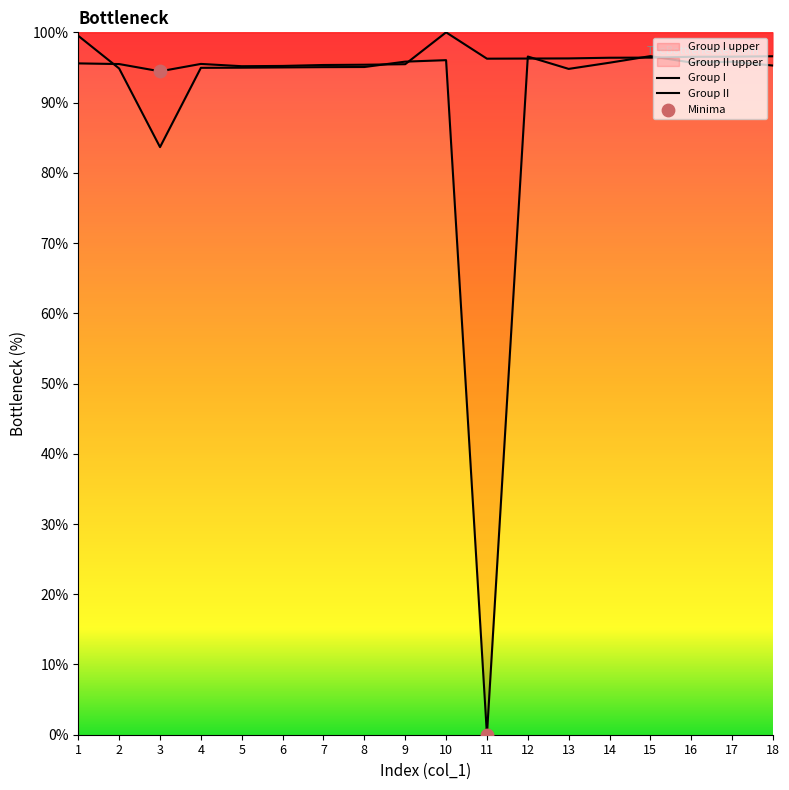

Which series has the largest total across all categories?

Group II